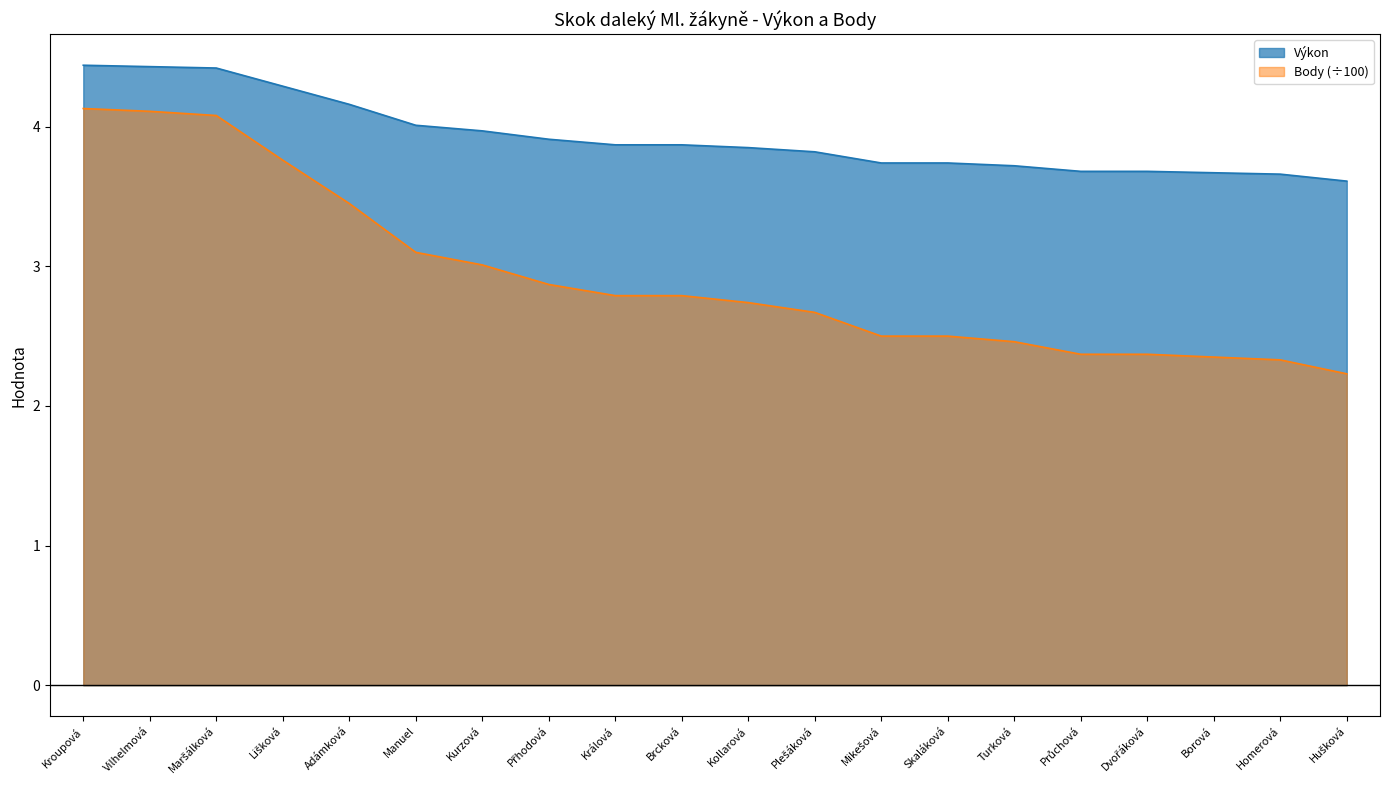

True or false: Body has a value of 2.5 at Mikešová.

True